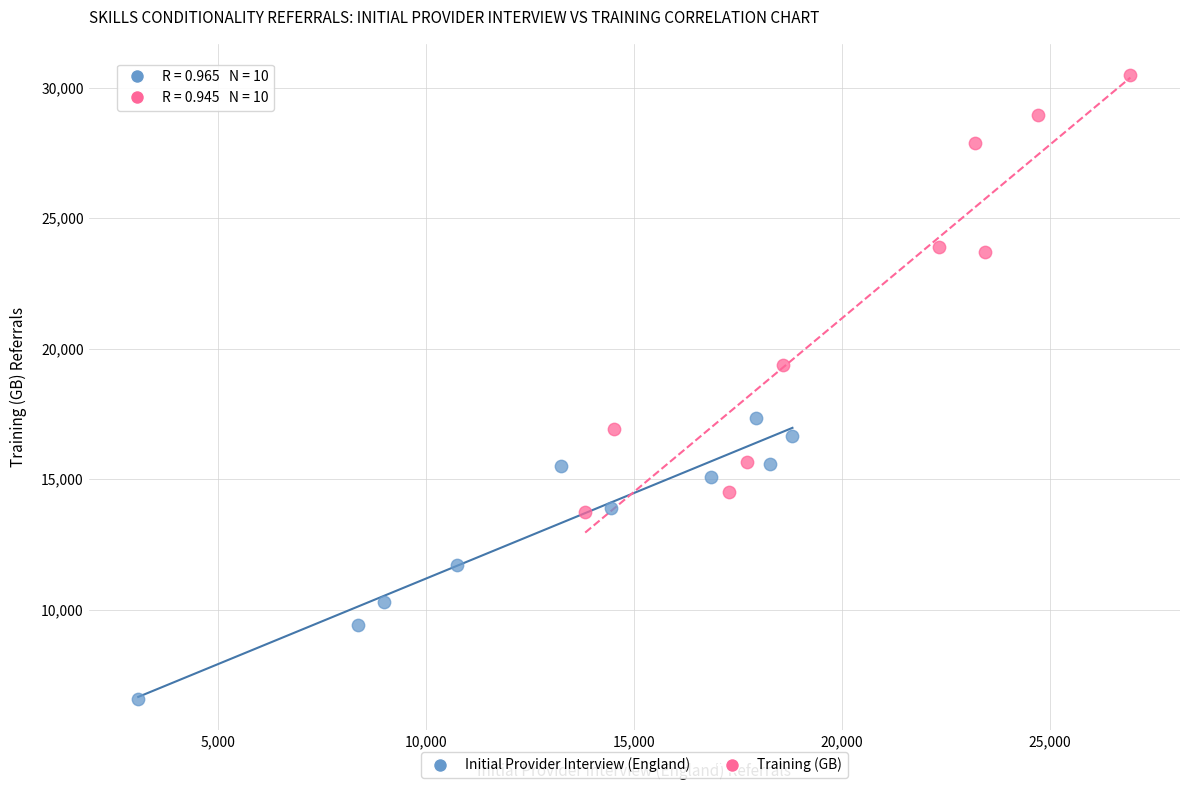

Which series contains the lowest Y value?

Initial Provider Interview (England)